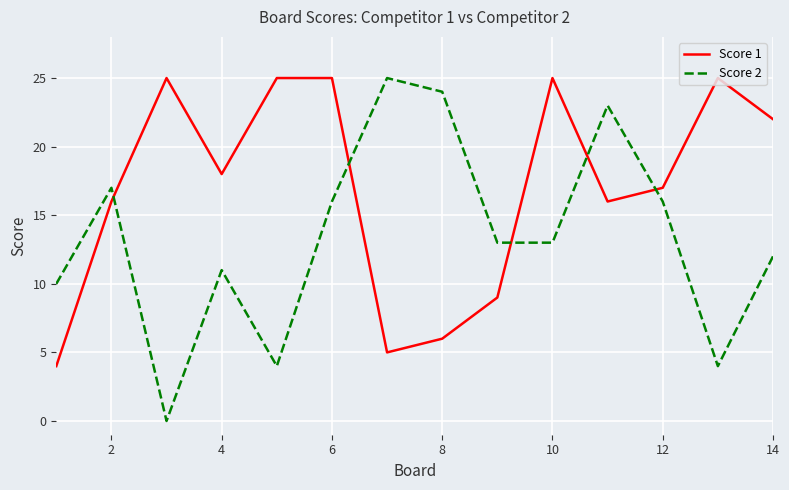

What is the maximum value shown in the chart?

25